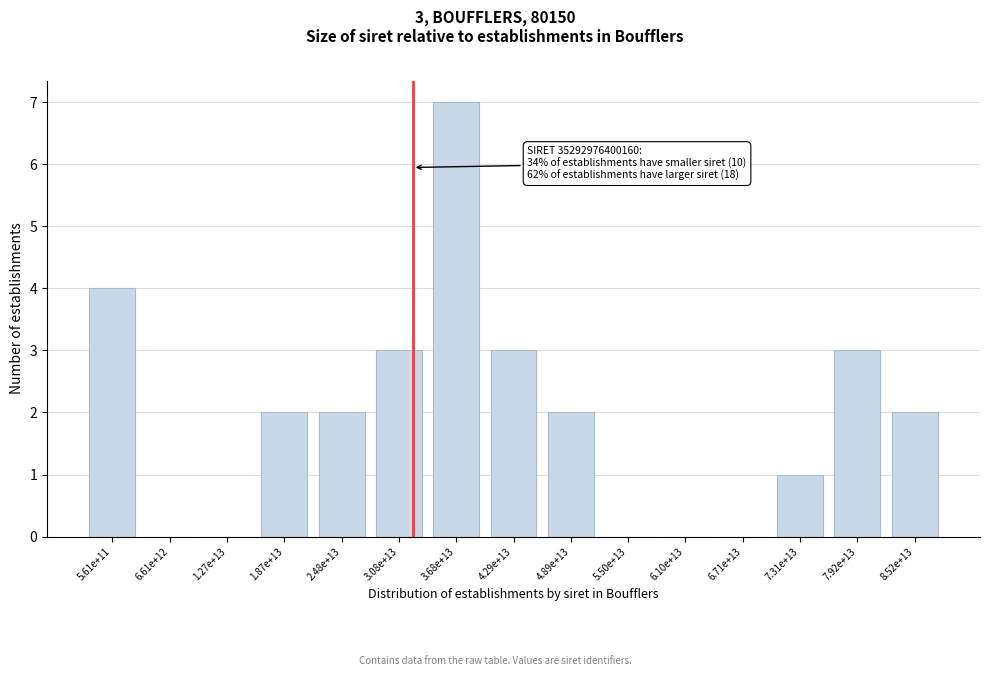

Reading right to left, extract all data points from this chart.

8.52e+13=2	7.92e+13=3	7.31e+13=1	6.71e+13=0	6.10e+13=0	5.50e+13=0	4.89e+13=2	4.29e+13=3	3.68e+13=7	3.08e+13=3	2.48e+13=2	1.87e+13=2	1.27e+13=0	6.61e+12=0	5.61e+11=4